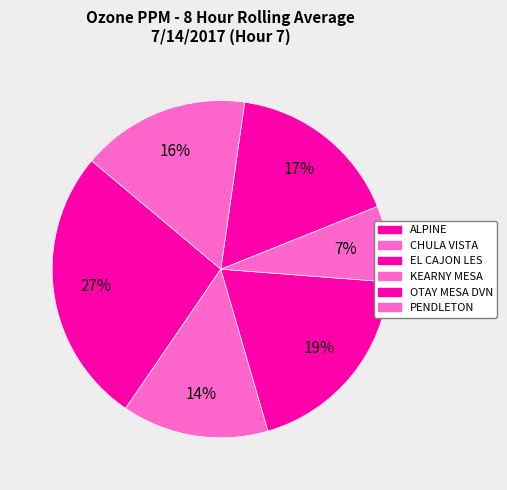

Is there a majority slice in this chart?

No